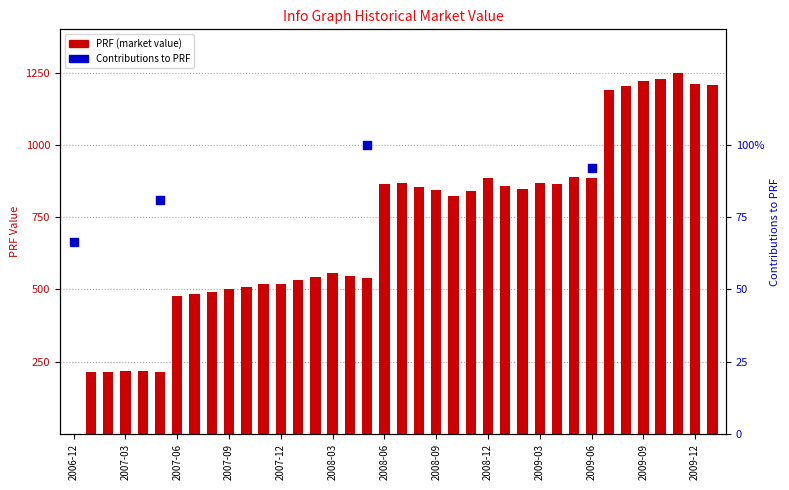

At how many categories does at least one series exceed 111?

37